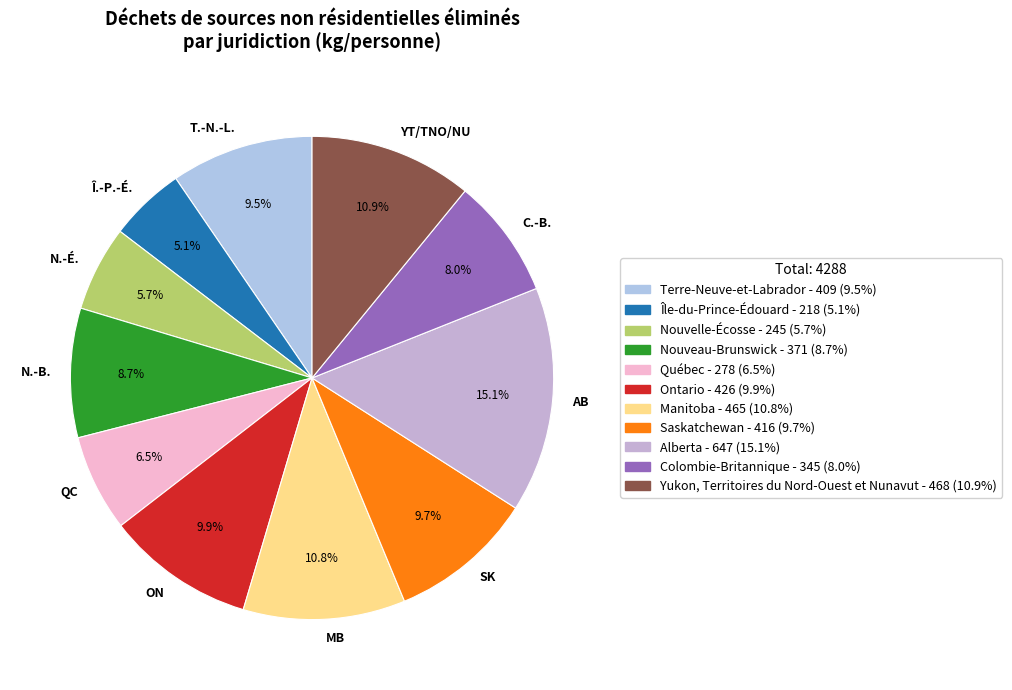

Does Î.-P.-É. account for over 50% of the chart?

No